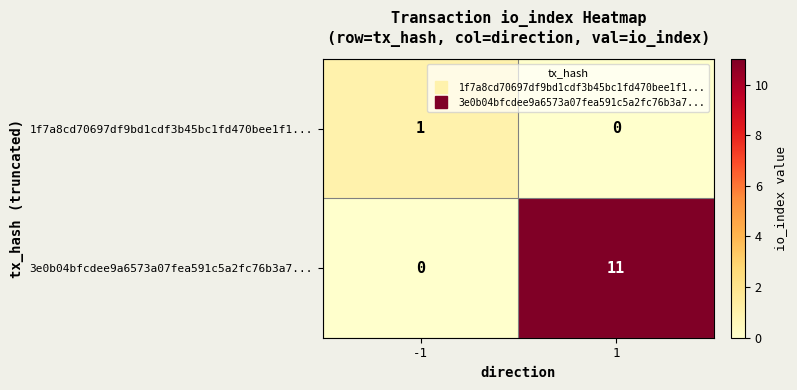

What is the difference between the maximum and minimum values in the 3e0b04bfcdee9a6573a07fea591c5a2fc76b3a7... series?

11